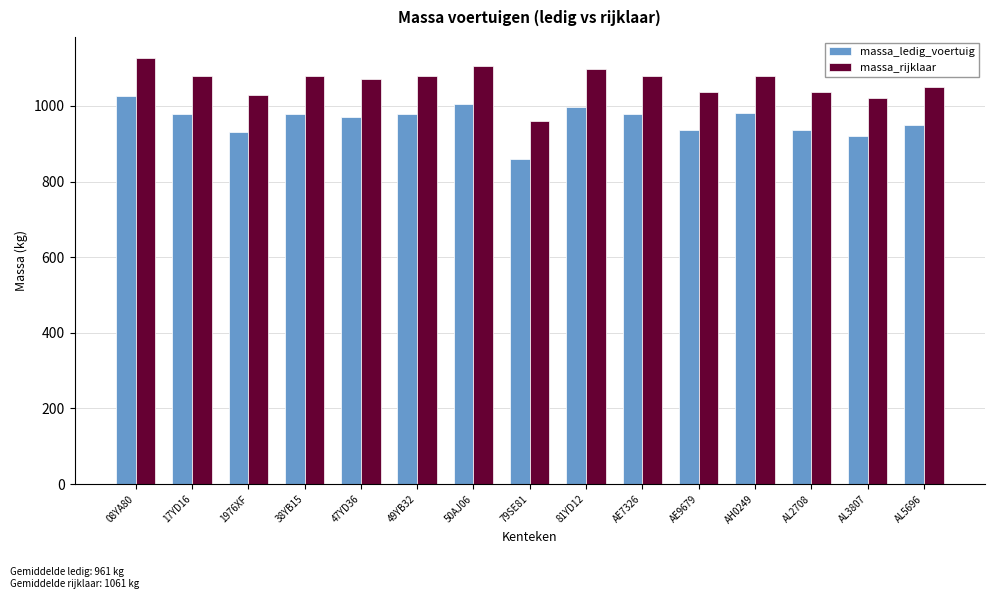

Are the bars horizontal?

No